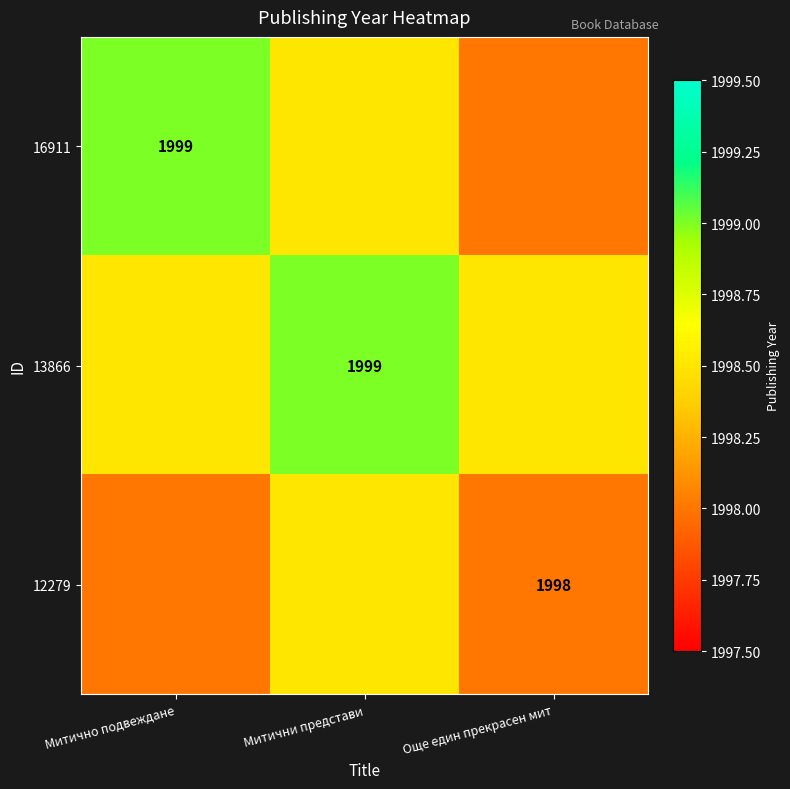

The 12279 series shows 1998.0 at Още един прекрасен мит. True or false?

True